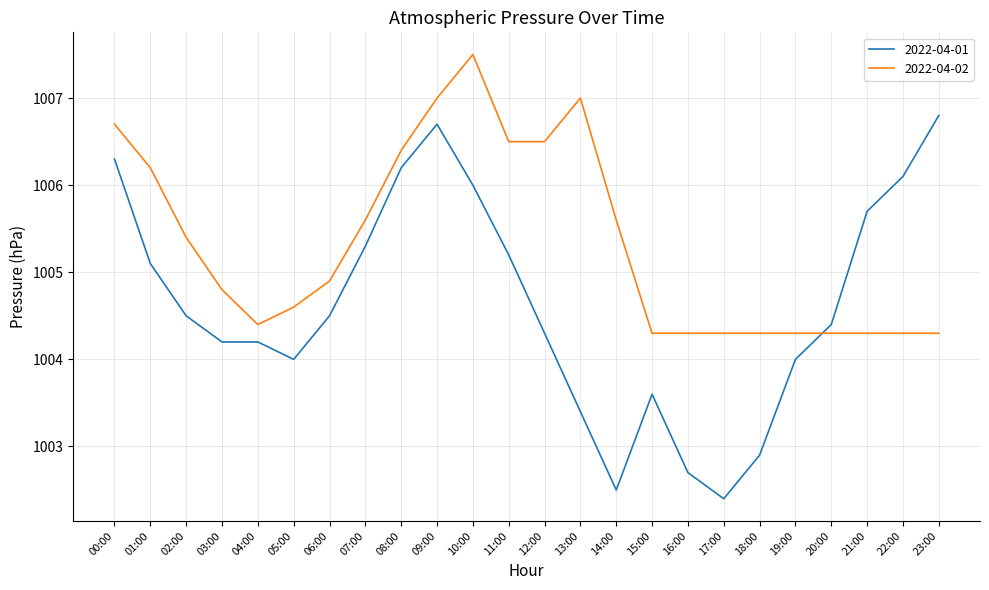

At which category does the chart reach its peak across all series?

10:00